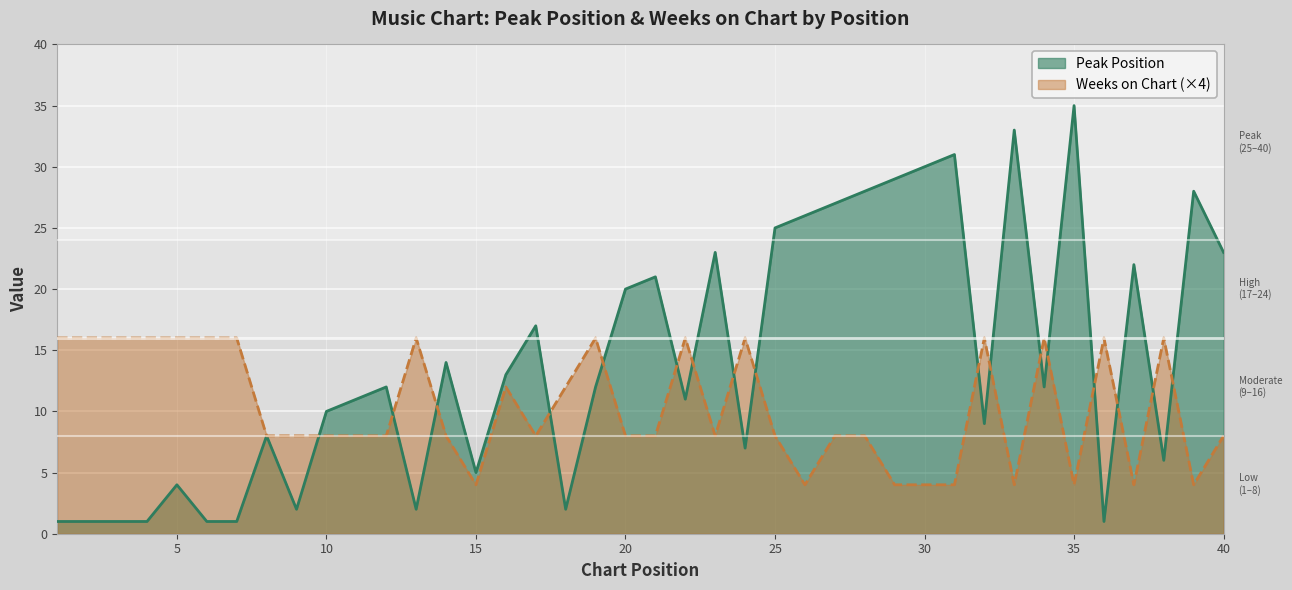

Which has a higher value, 3 or 9?

9